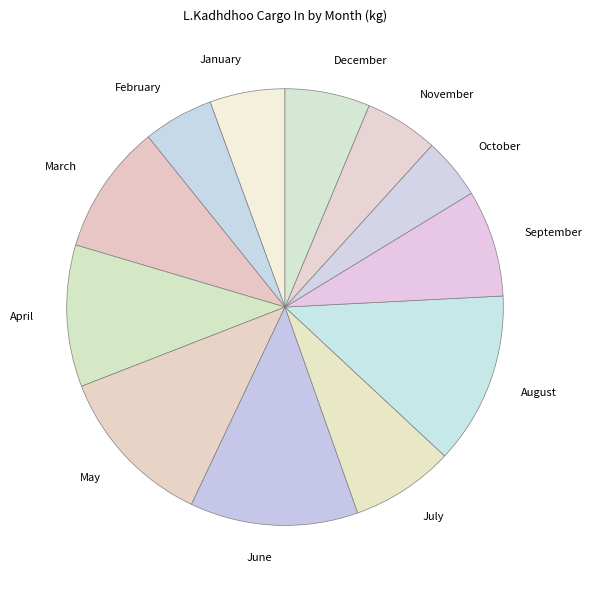

Do November and May together represent more than half of the pie?

No